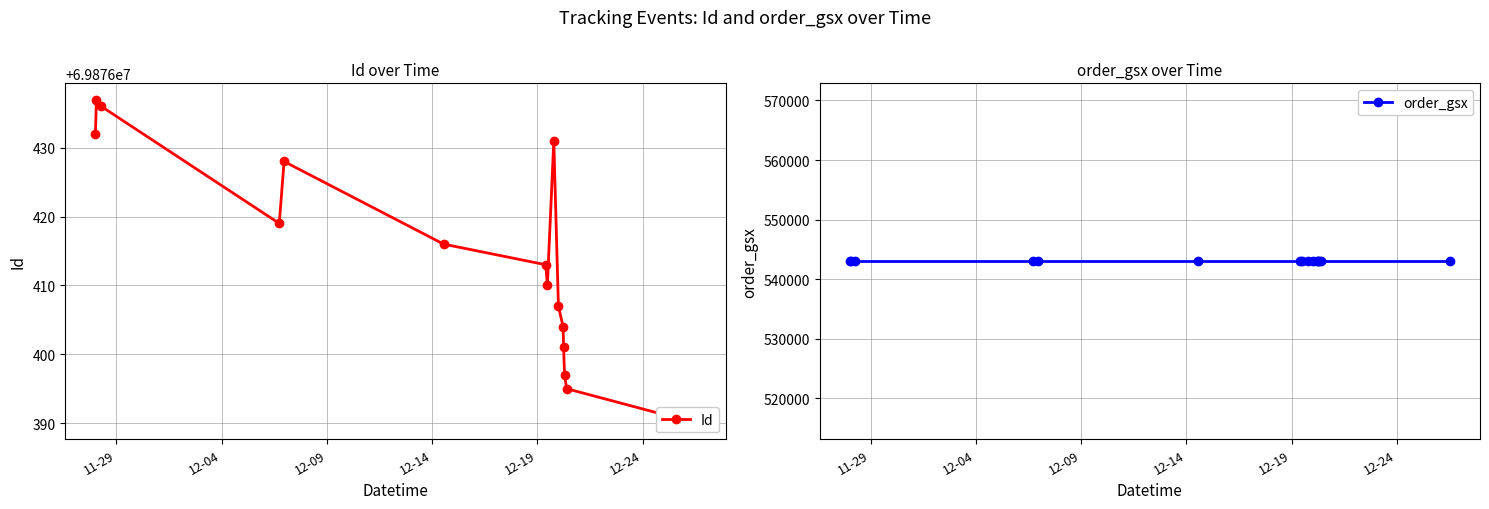

Reading left to right, what are all the values shown in this chart?

Id: 69876432	69876437	69876436	69876419	69876428	69876416	69876413	69876410	69876431	69876407	69876404	69876401	69876397	69876395	69876390
order_gsx: 543001	543001	543001	543001	543001	543001	543001	543001	543001	543001	543001	543001	543001	543001	543001